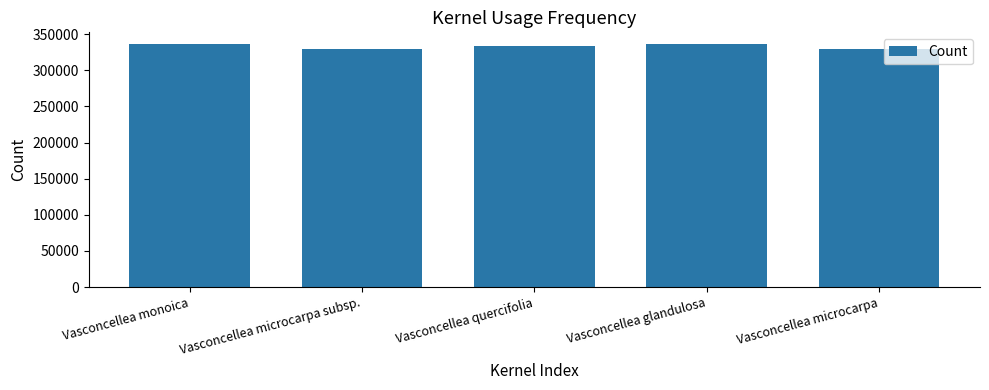

The value at Vasconcellea glandulosa is 485800. True or false?

False